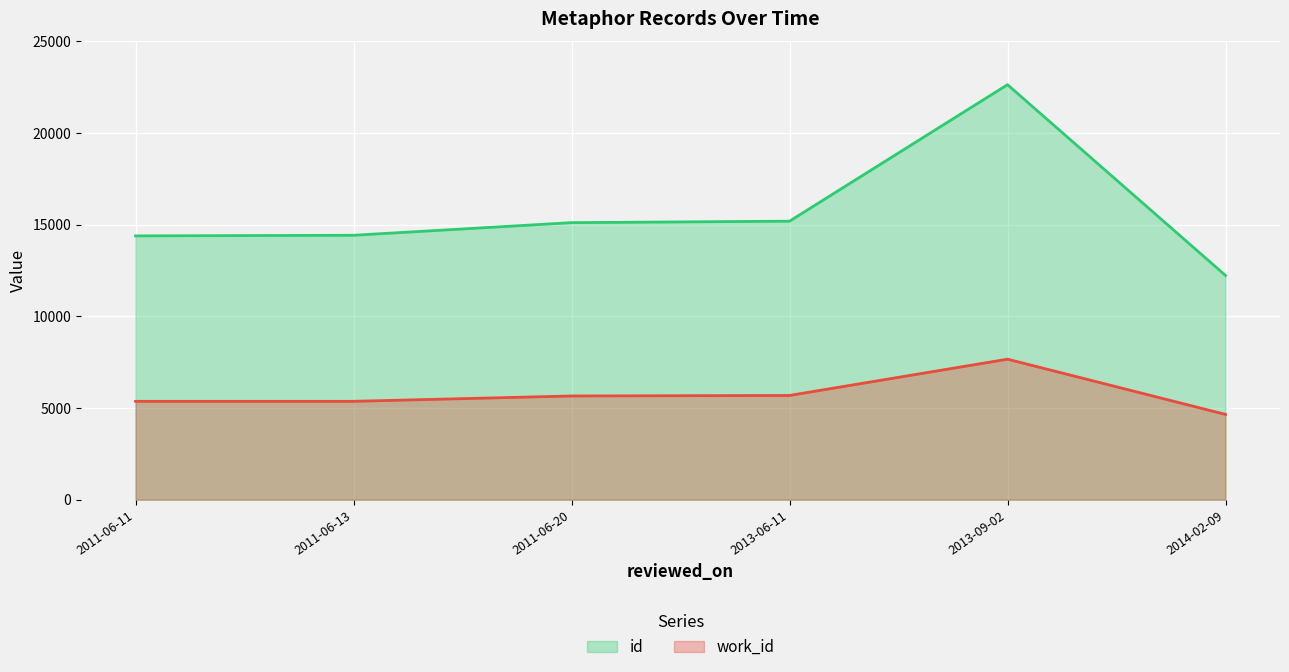

At which category is the sum across all series the highest?

2013-09-02